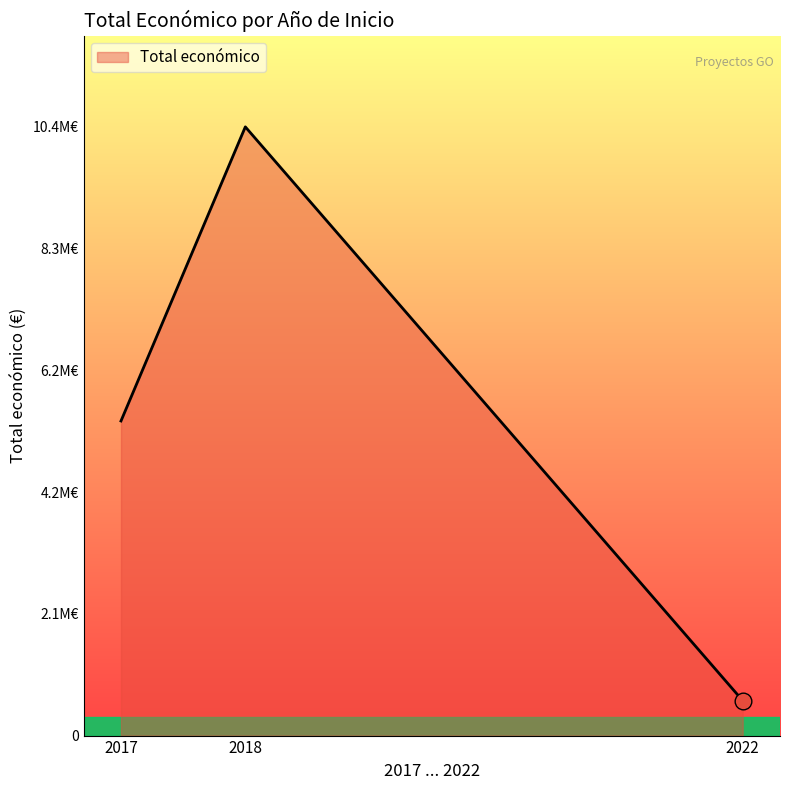

Read the value at 2022, to the nearest 100.

599000